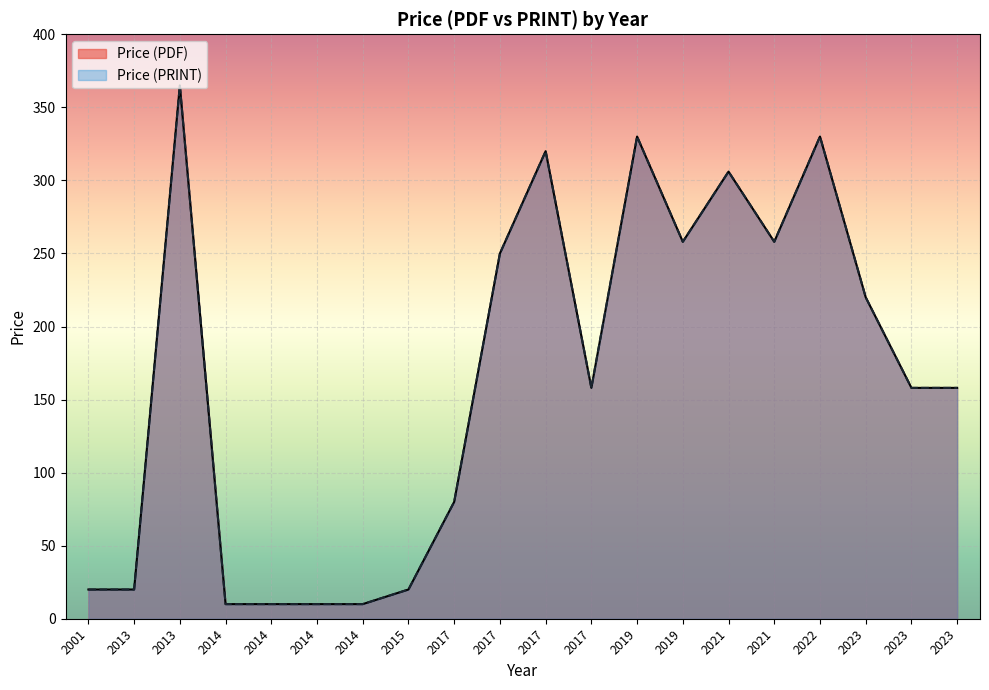

Which category has the highest value in the Price (PRINT) series?

2013